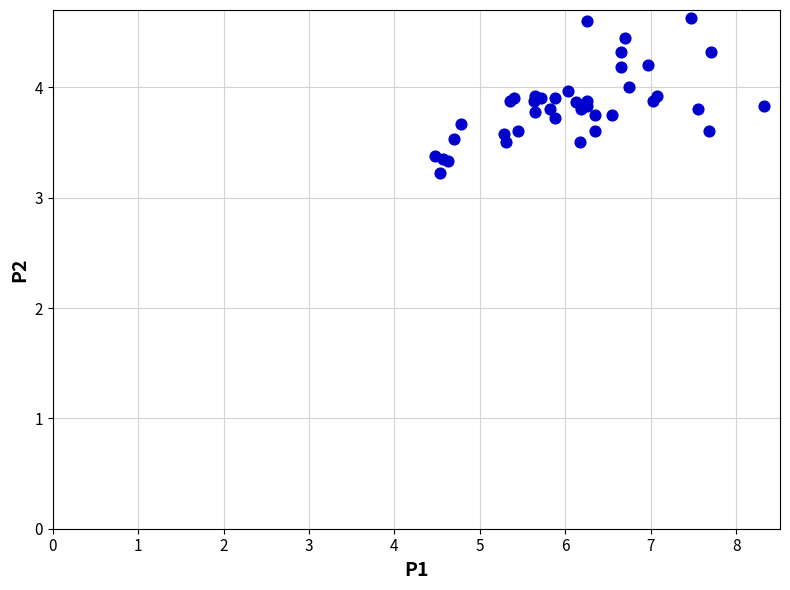

What Y value in the scatter plot is closest to 3?

3.2